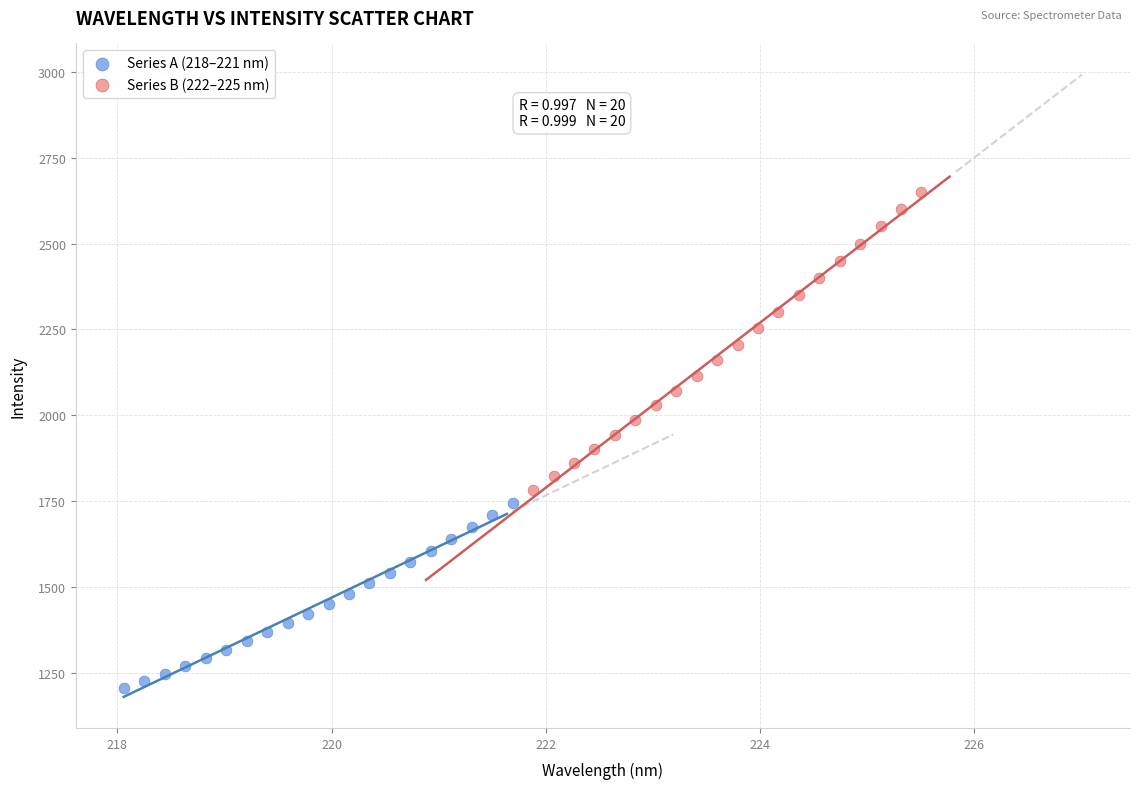

Which series contains the lowest Y value?

Series A (218–221 nm)